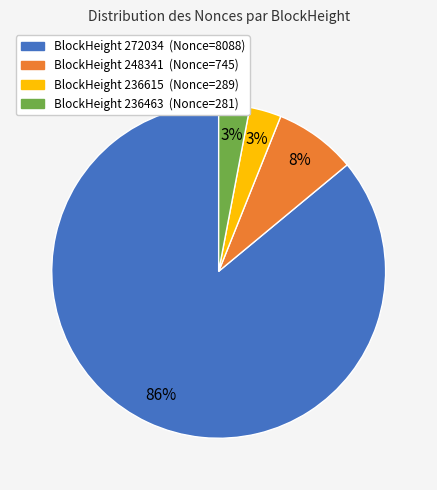

Is there any slice that represents more than half of the pie?

Yes